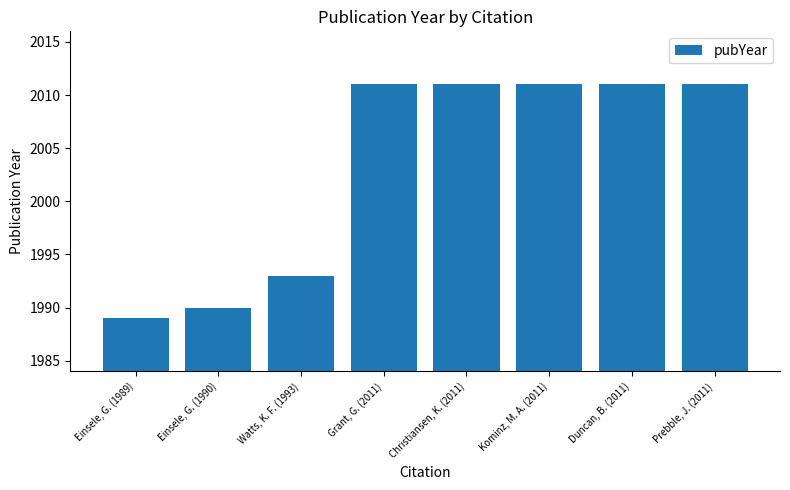

Which label corresponds to the smallest value in the chart?

Einsele, G. (1989)